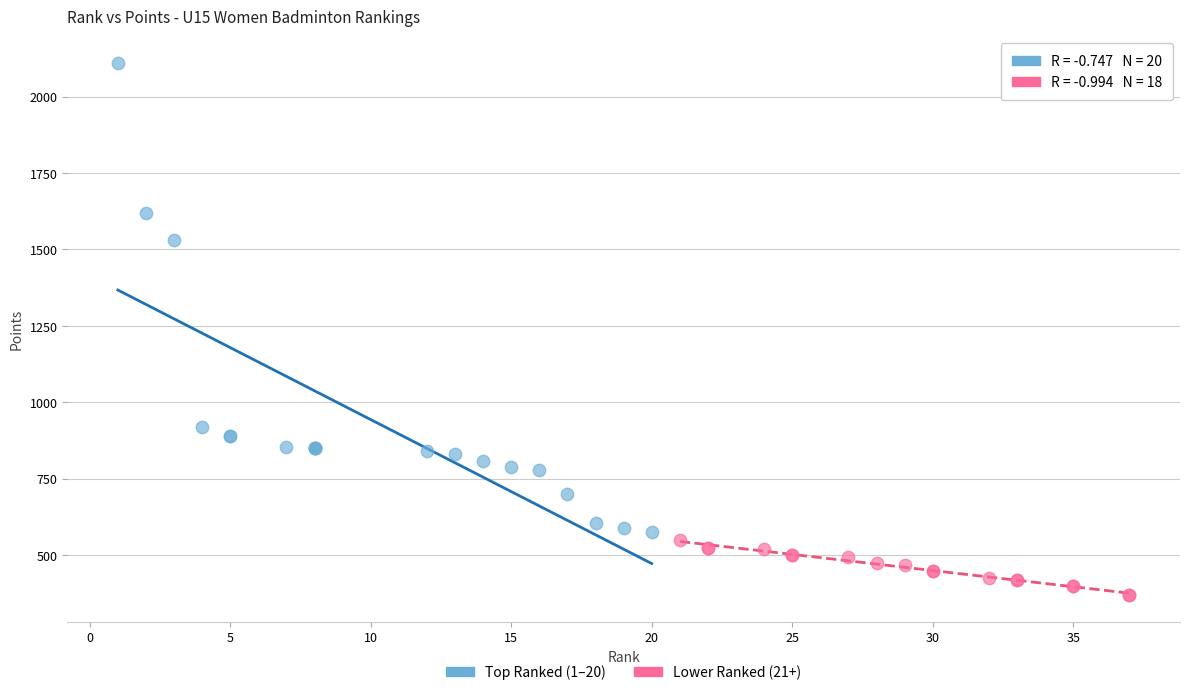

Which series contains the highest Y value?

Top Ranked (1–20)